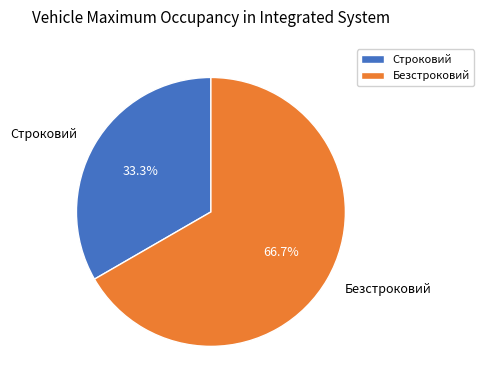

The Строковий slice represents 25% of the pie. True or false?

False